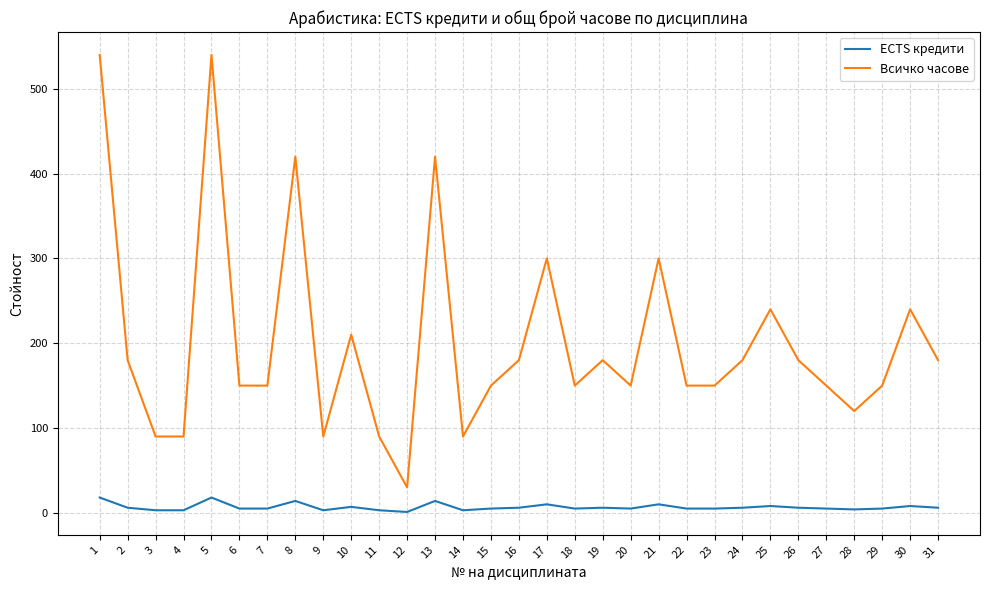

At which label does Всичко часове reach its minimum?

12